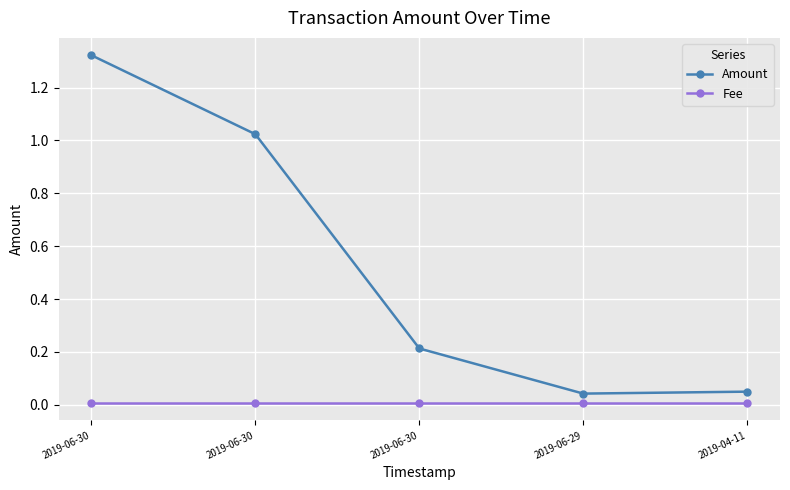

At how many categories does at least one series exceed 1?

2